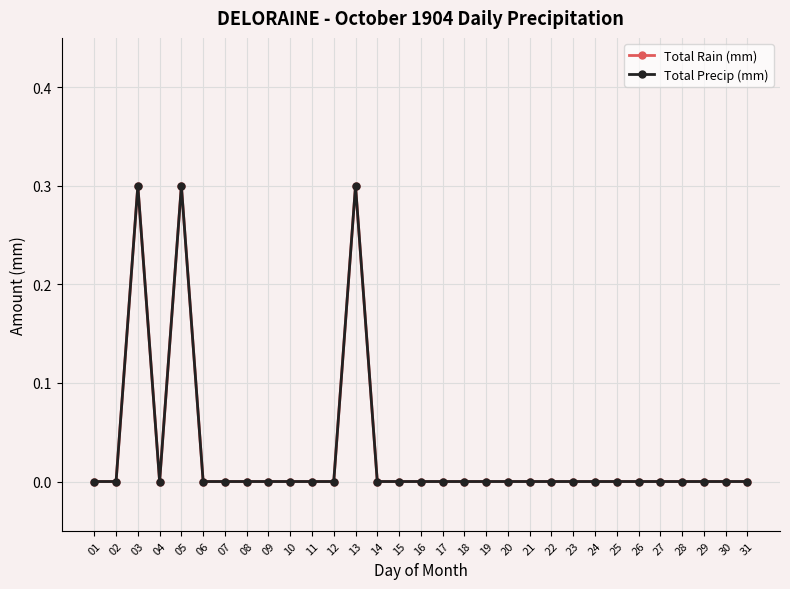

True or false: Total Rain (mm) has more than 0 interior local peaks.

True